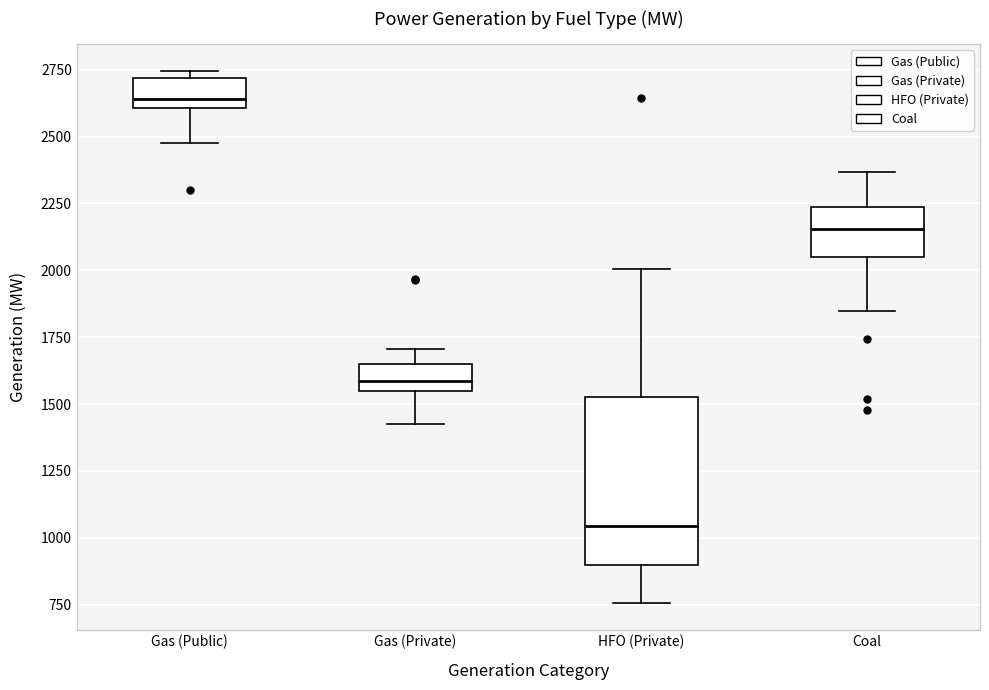

Reading left to right, transcribe this box plot: for each box, give where its median line is, the range the box spans, and where its two whiskers end, as read against the y-axis. The values are not printed on the chart, so give them approximately, as read against the axis.

Gas (Public): median 2650, box 2600 to 2700, whiskers 2500 to 2750
Gas (Private): median 1600, box 1550 to 1650, whiskers 1450 to 1700
HFO (Private): median 1050, box 900 to 1550, whiskers 750 to 2000
Coal: median 2150, box 2050 to 2250, whiskers 1850 to 2350